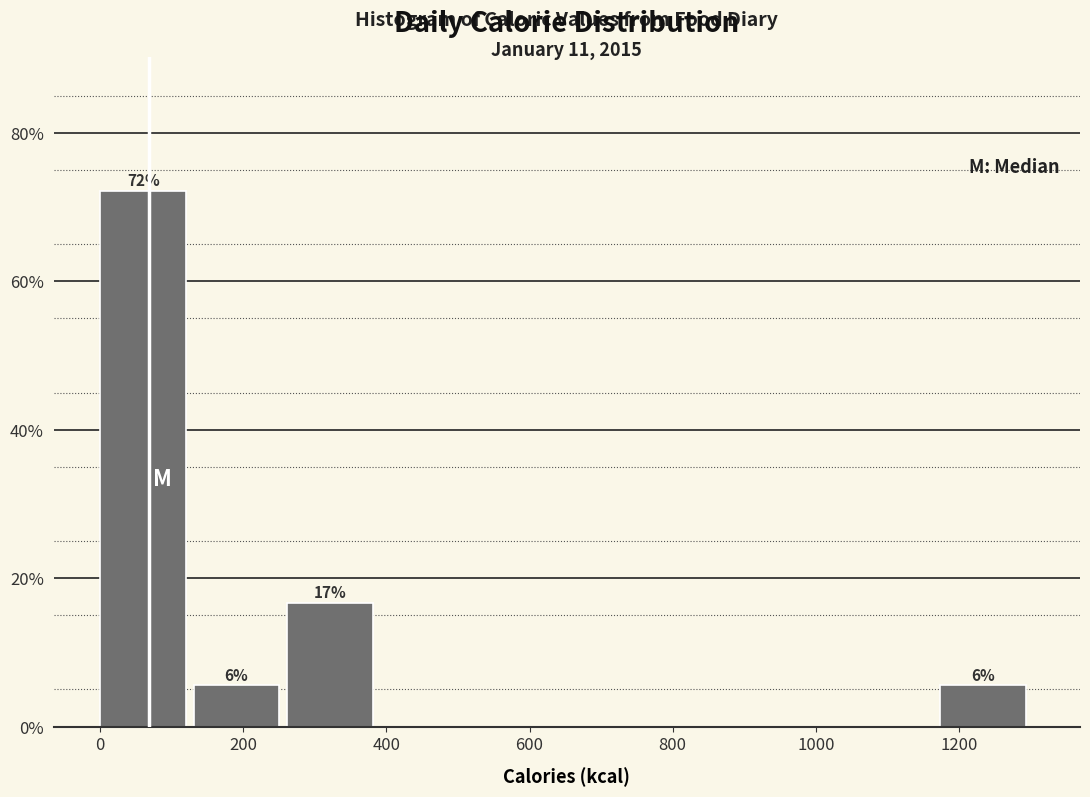

Which range on the x-axis has the tallest bar?

0 to 140